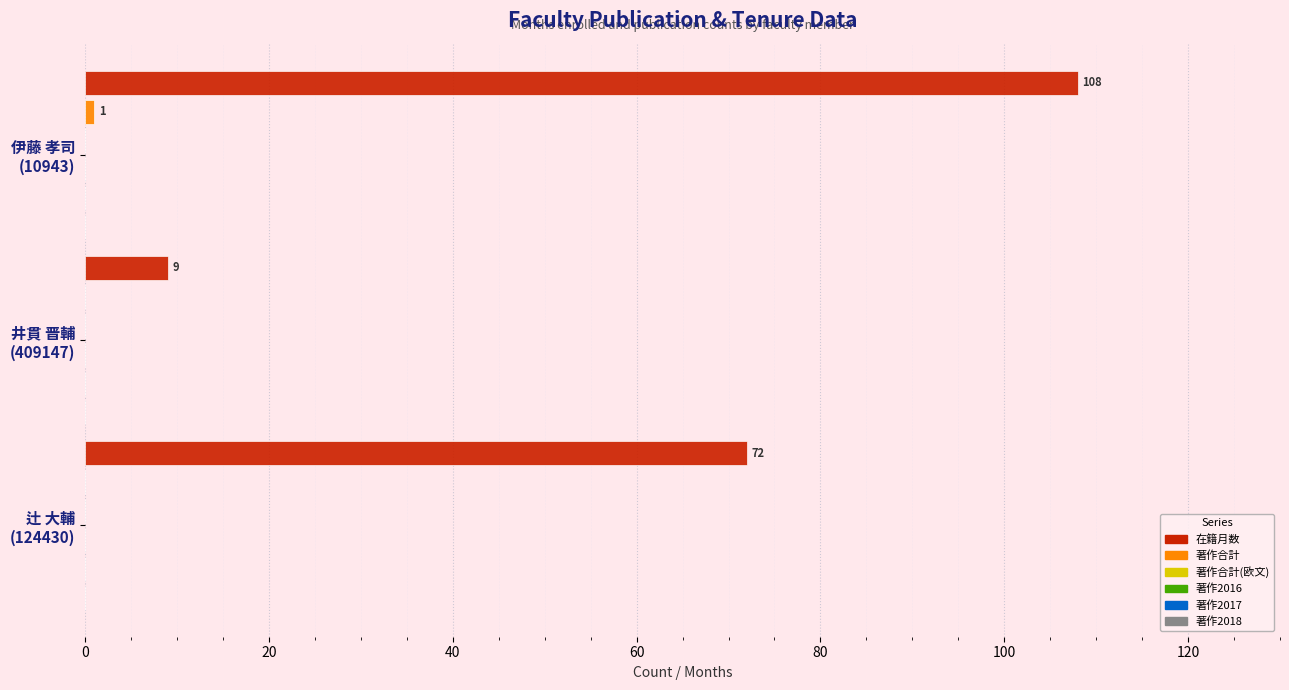

What is the greatest value displayed?

108